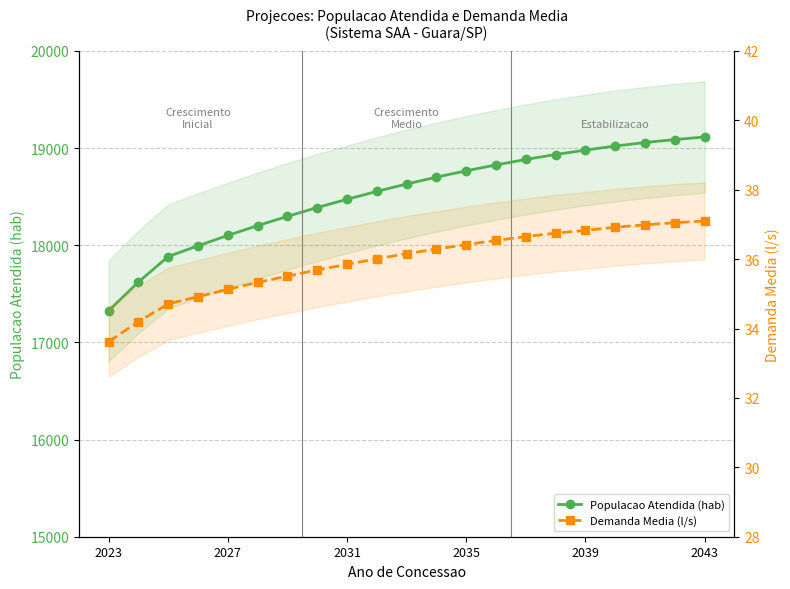

List the series in order of their peak value, lowest first.

Demanda Media (l/s), Populacao Atendida